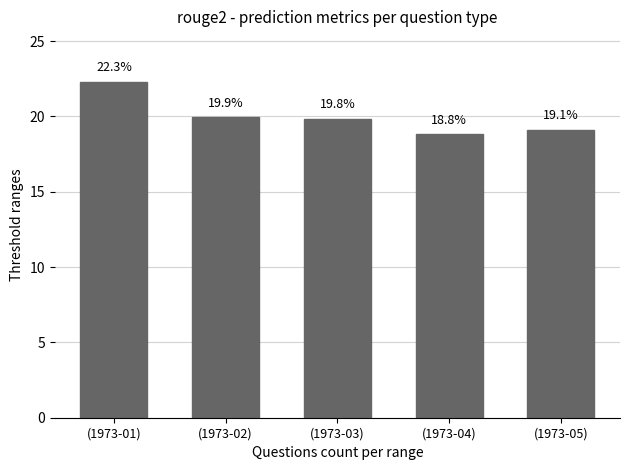

How many distinct data groups are displayed?

1